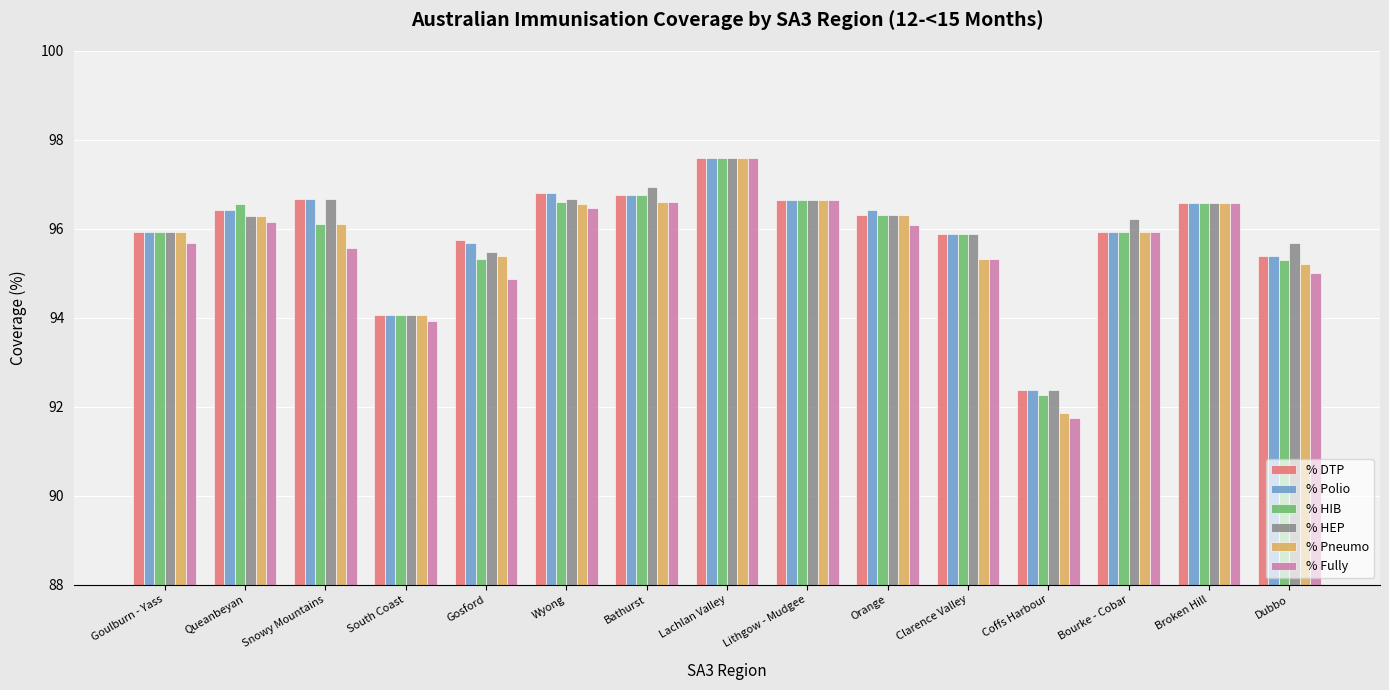

At how many categories does at least one series exceed 92?

15